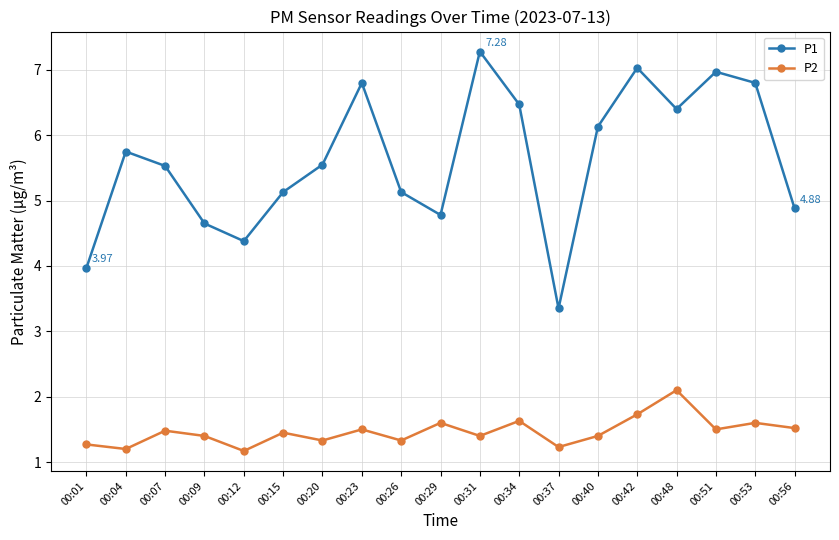

What is the sum of the P2 values at 00:48 and 00:20?

3.4